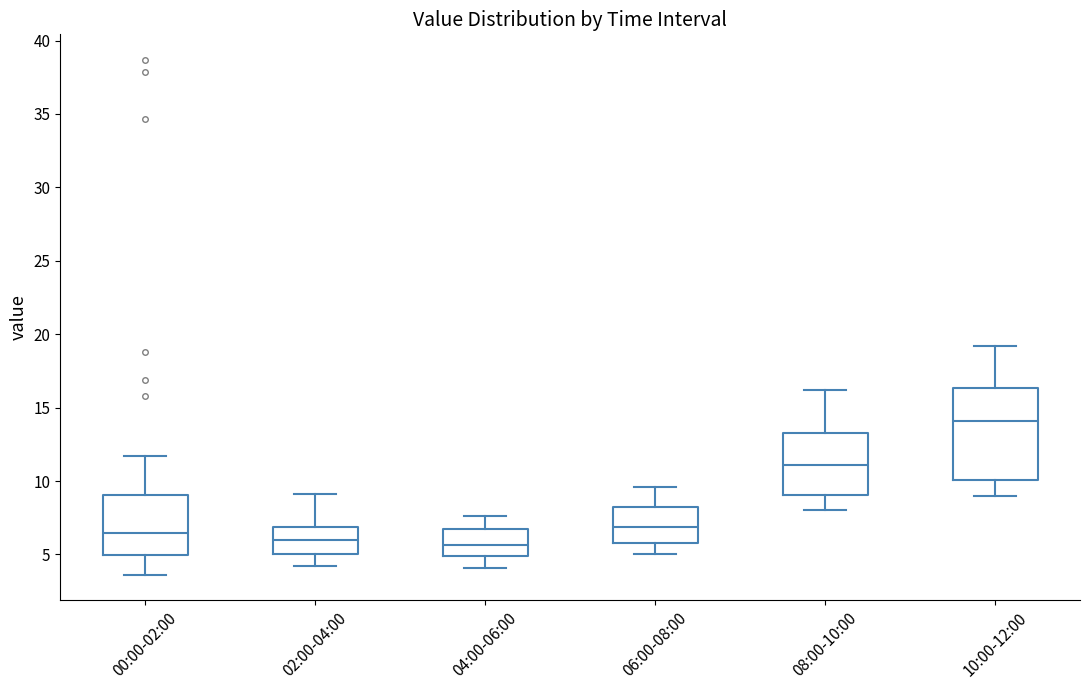

Where is the lower edge of the box for 02:00-04:00 on the y-axis? The values are not printed on the chart, so give them approximately, as read against the axis.

5.0